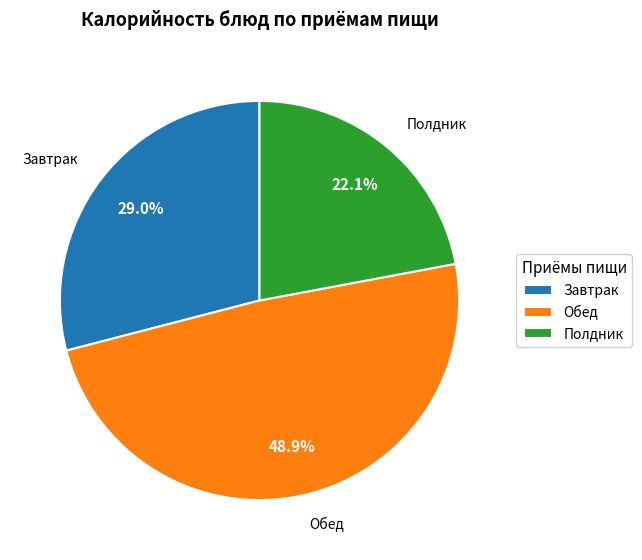

How many slices are in this pie chart?

3